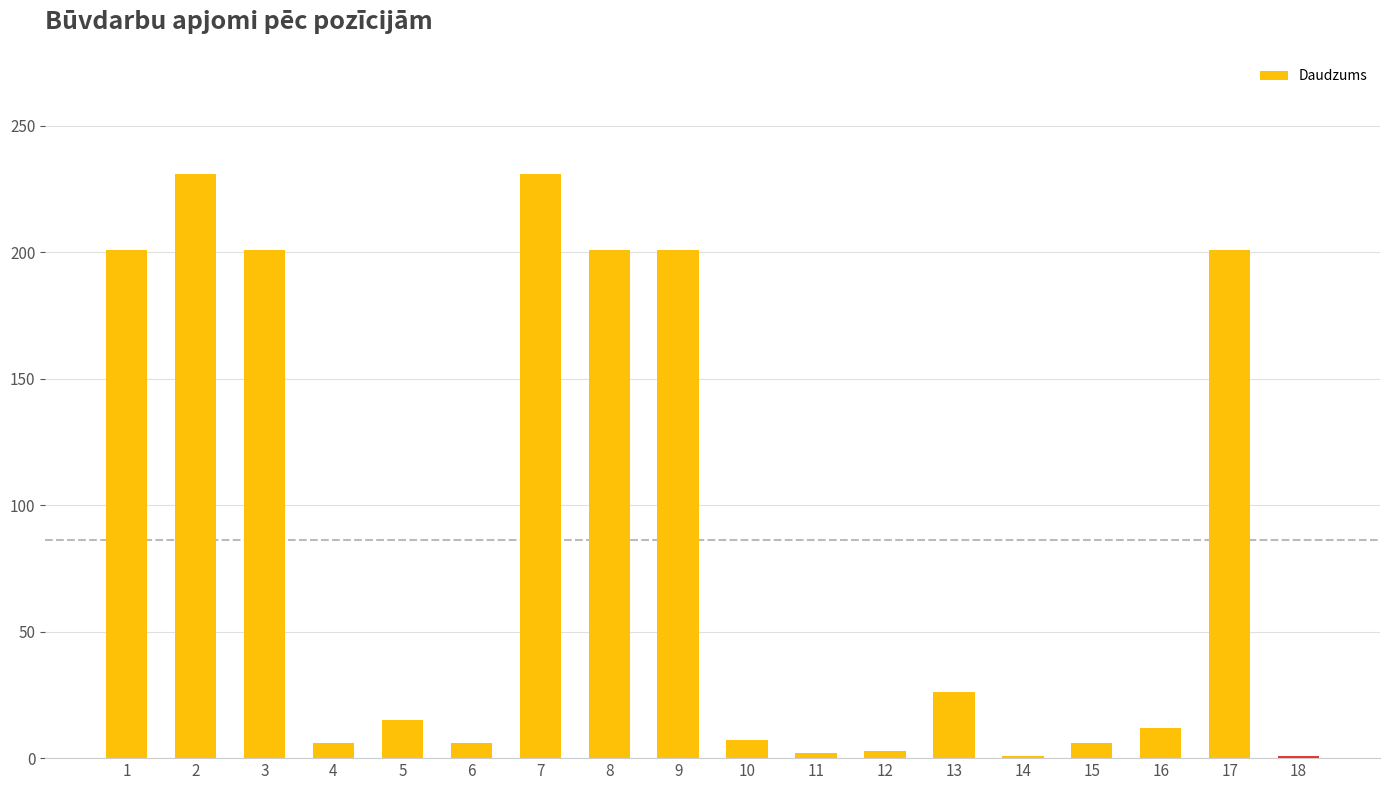

Is it true that the value at 5 is 15?

True